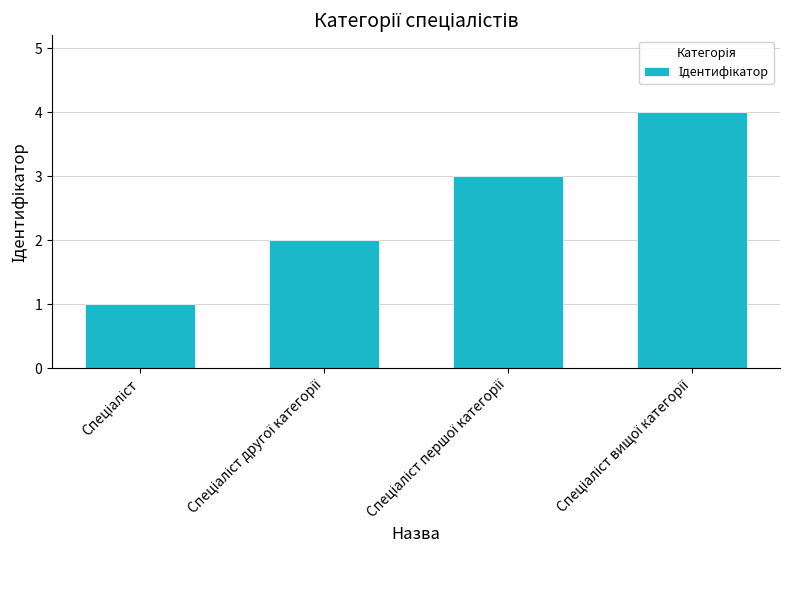

Reading right to left, extract all data points from this chart.

4	3	2	1